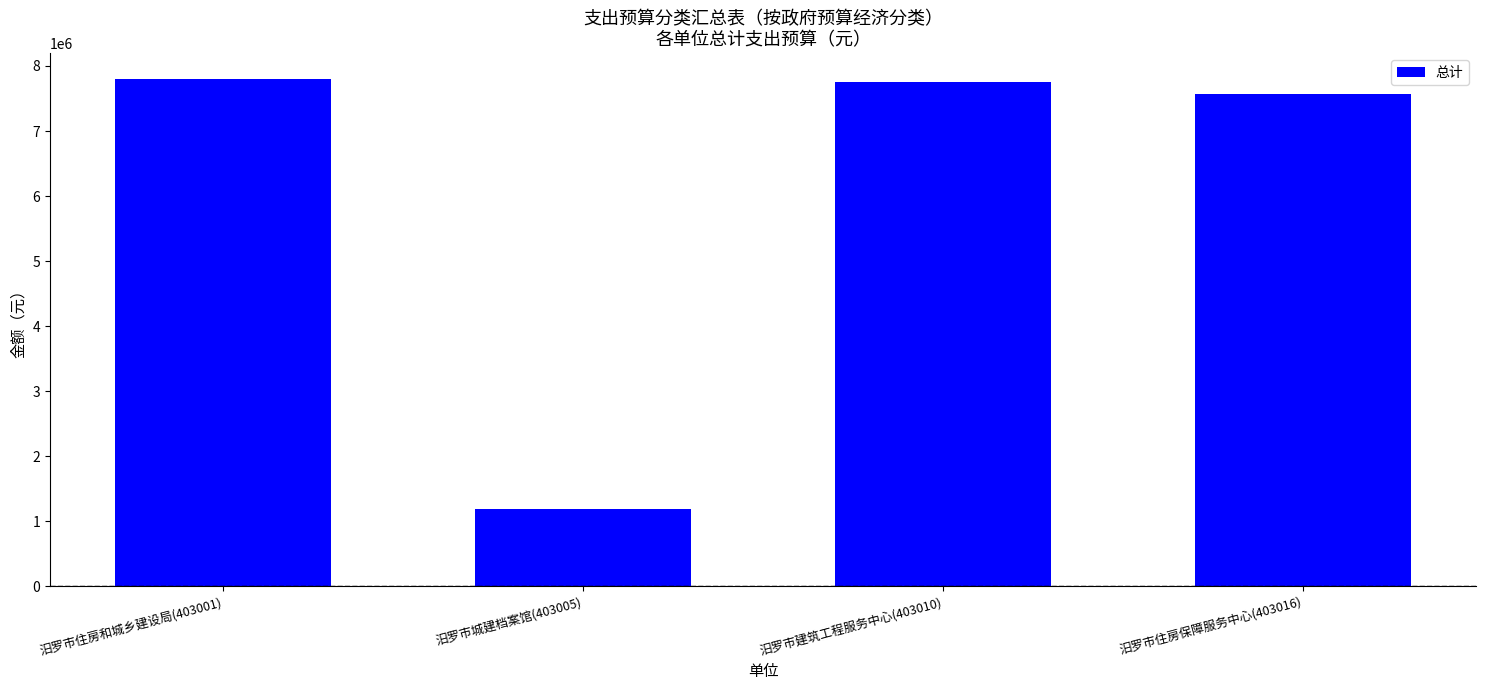

What is the minimum value shown in the chart?

1193983.8